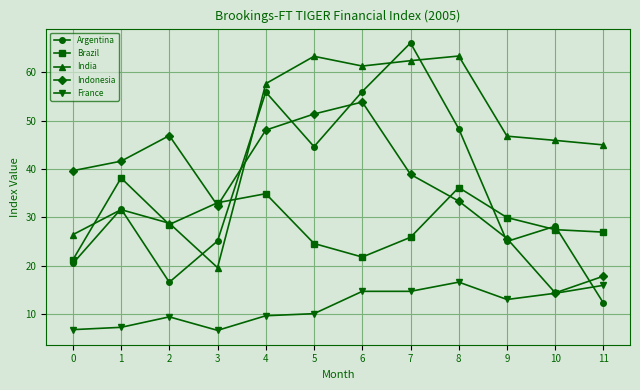

True or false: France and India intersect in this chart.

False